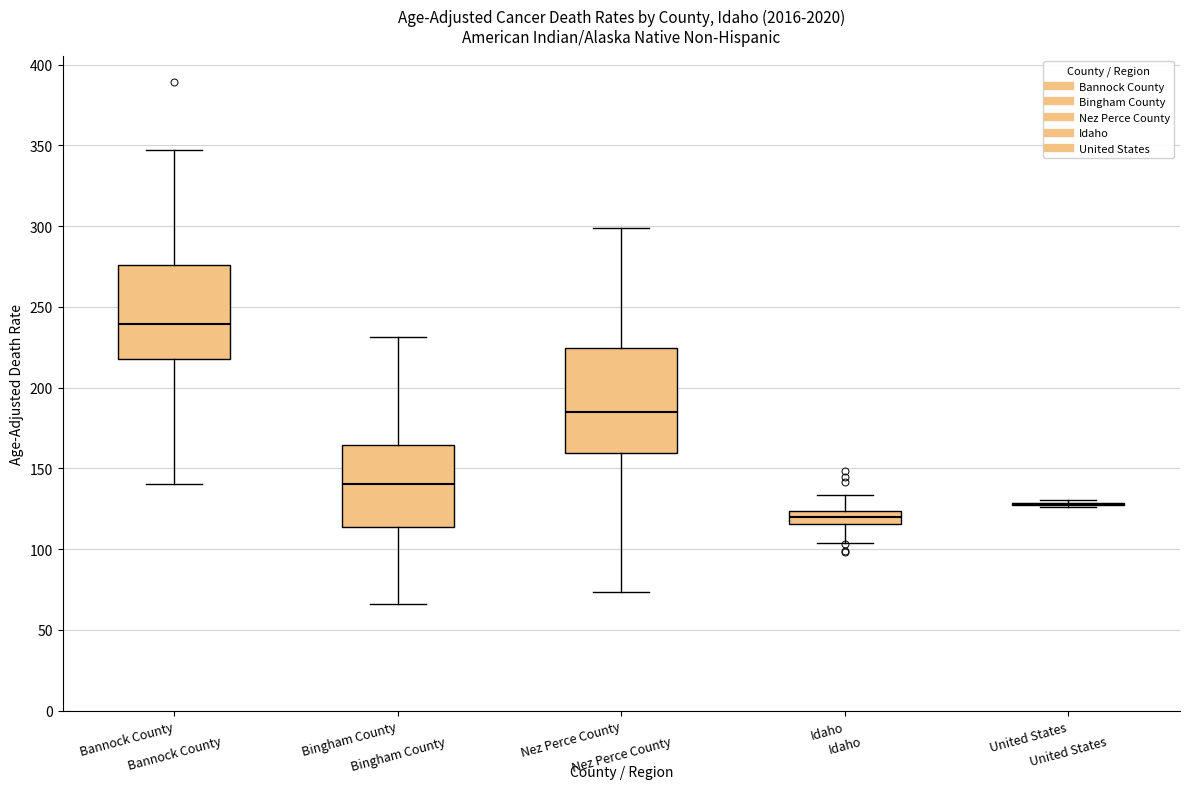

Comparing the boxes themselves (not the whiskers), which one is the tallest?

Nez Perce County